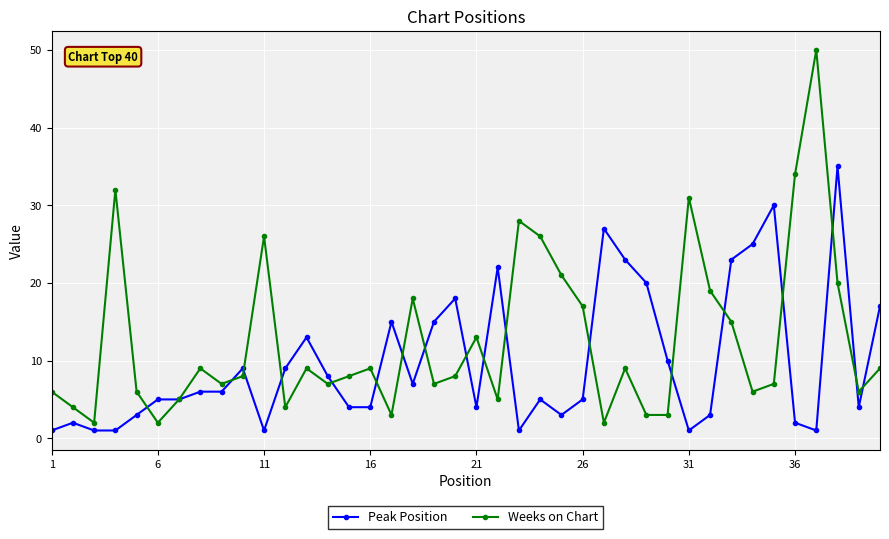

Which series has the largest total across all categories?

Weeks on Chart